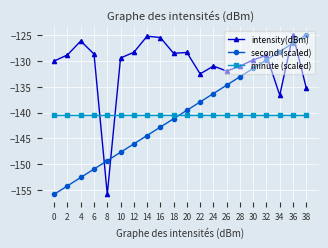

How many intersections are there between minute (scaled) and second (scaled)?

1